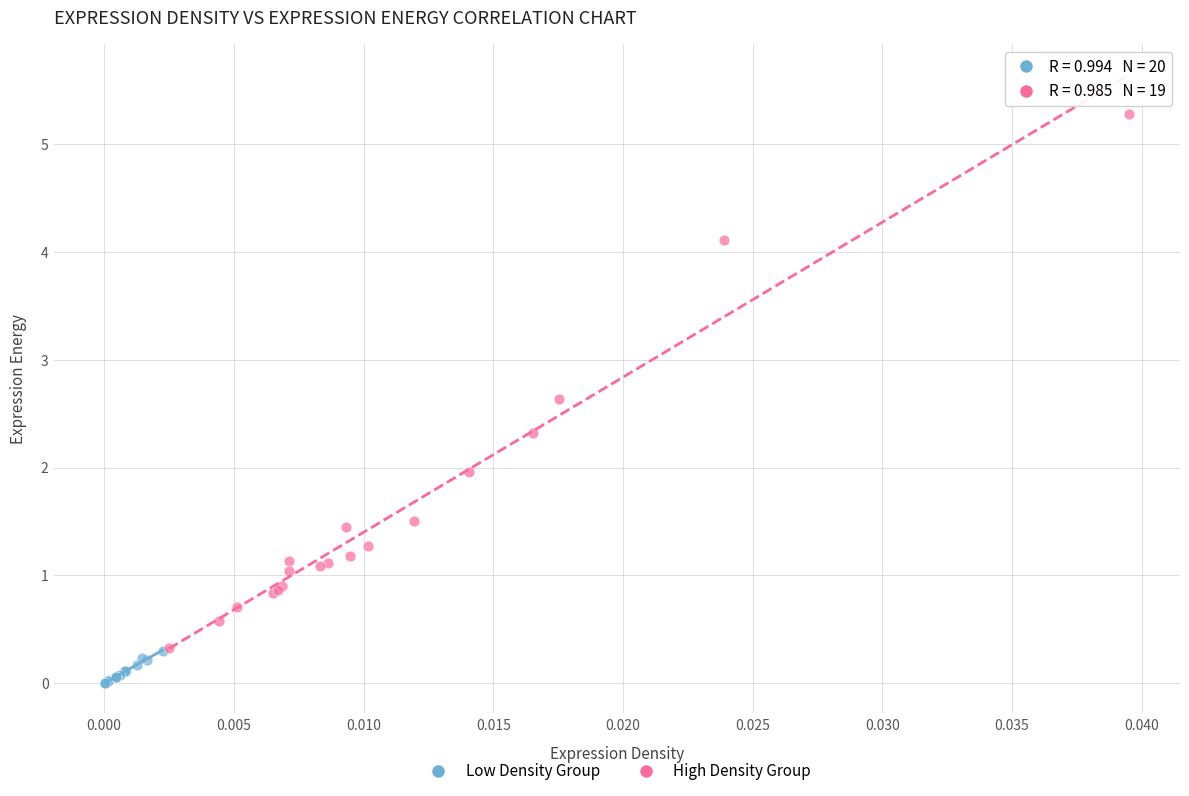

Which series reaches the maximum Y coordinate?

High Density Group